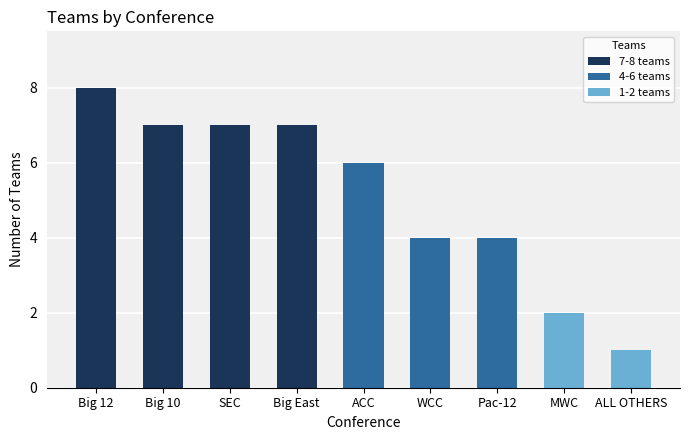

What is the value of the 3rd bar from the left?

7